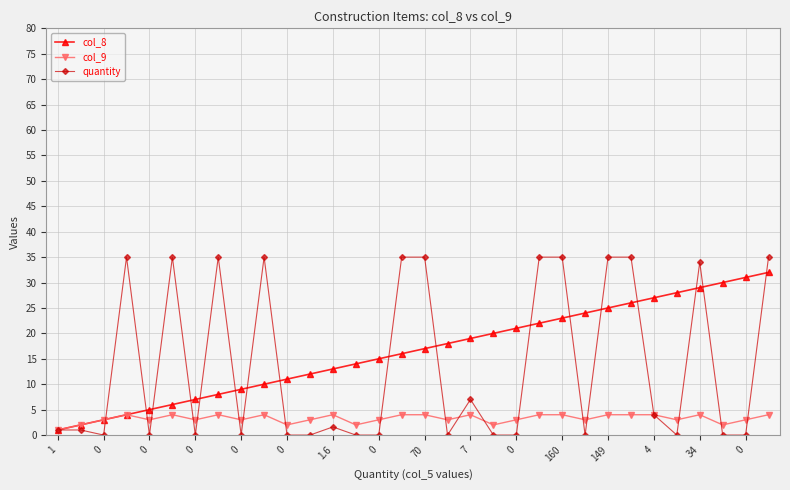

What is the difference between the second highest and second lowest values in the col_8 series?

29.0